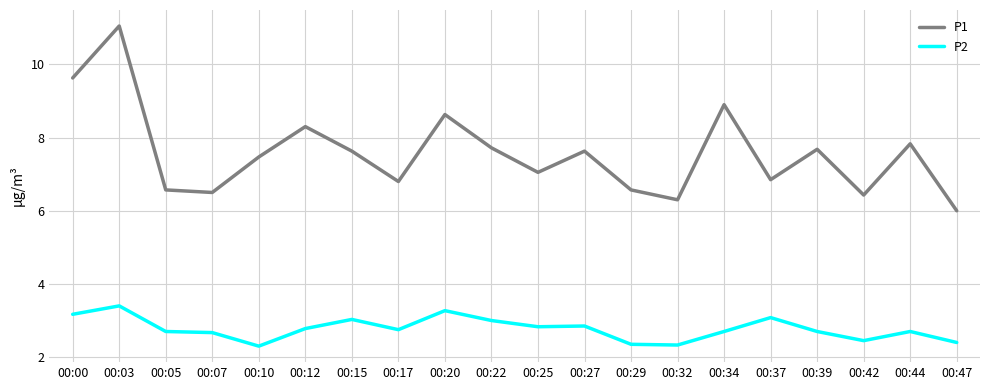

True or false: P1 has a value of 5.1 at 00:22.

False